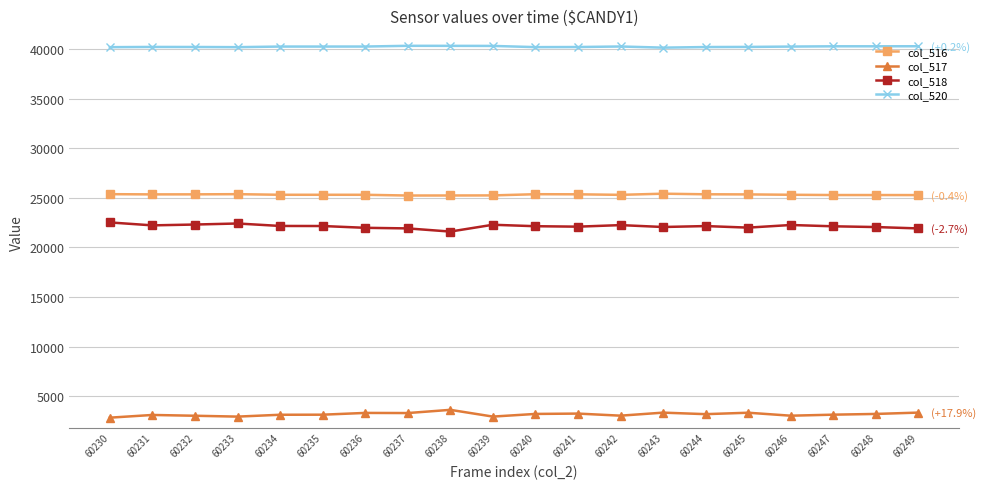

True or false: col_516 has more than 0 points higher than both neighbors.

True